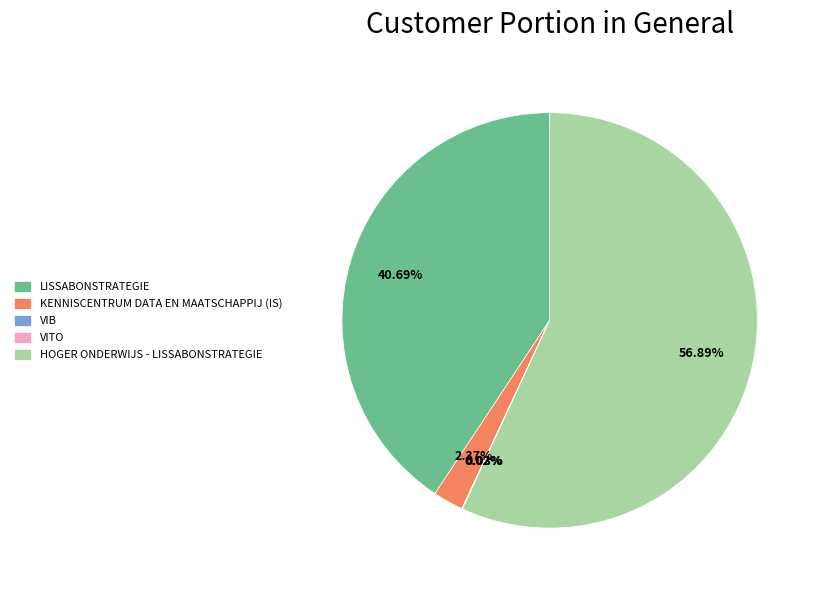

Which slice is the largest?

HOGER ONDERWIJS - LISSABONSTRATEGIE